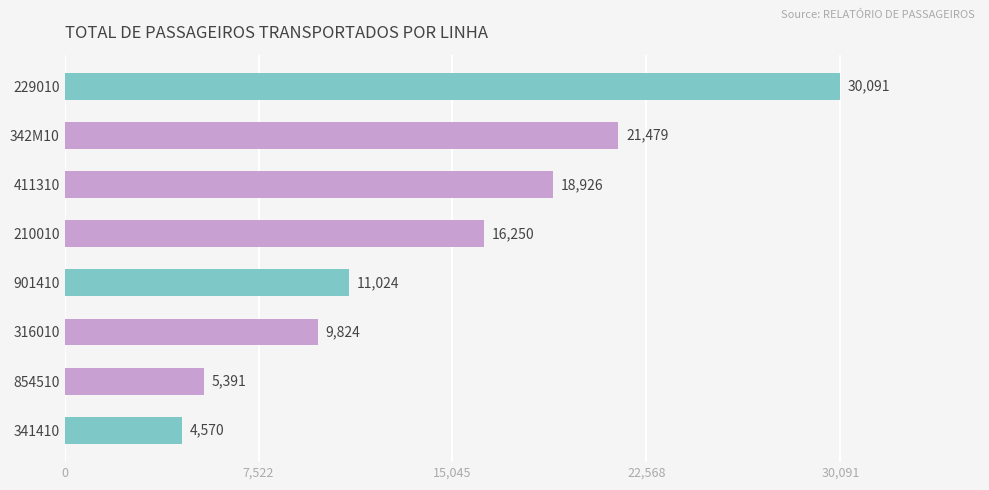

What is the difference between the maximum and minimum values?

25521